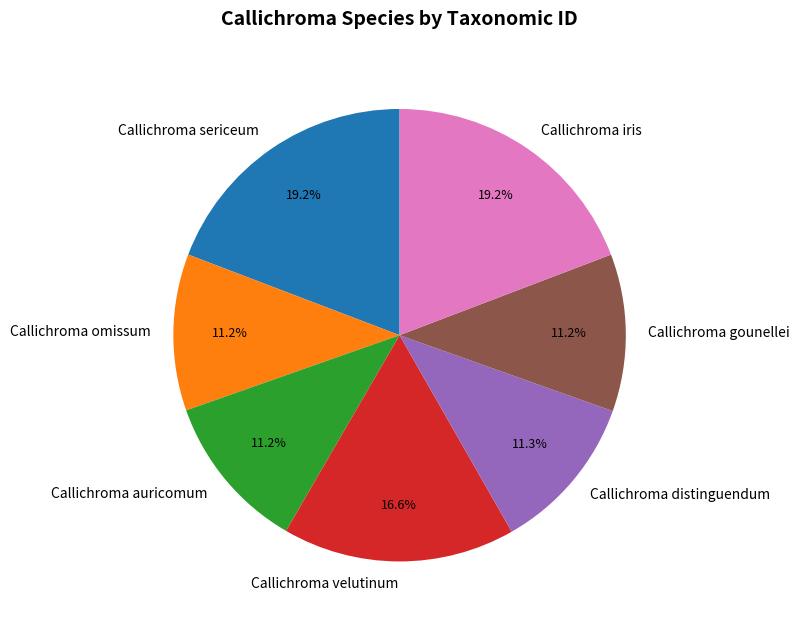

How many slices are in this pie chart?

7